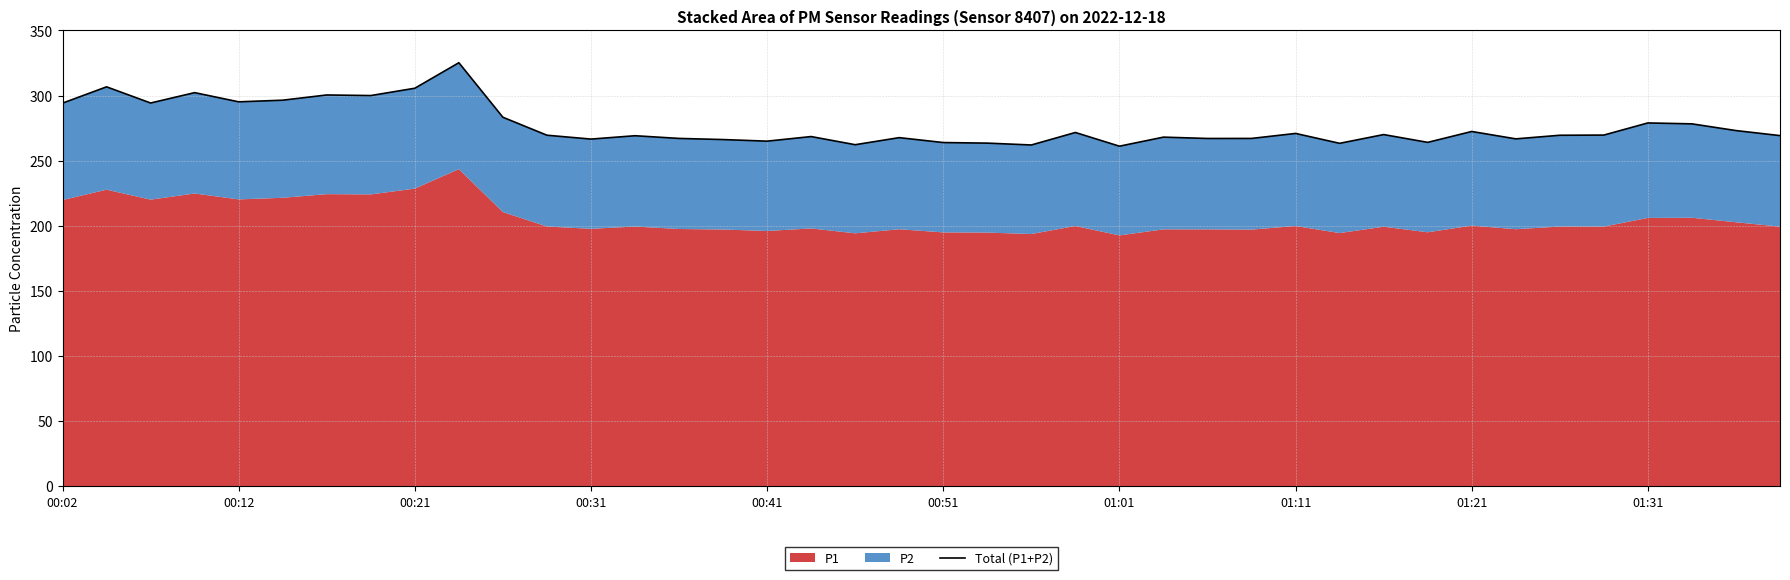

How many points are lower than both their immediate neighbors (excluding endpoints)?

12